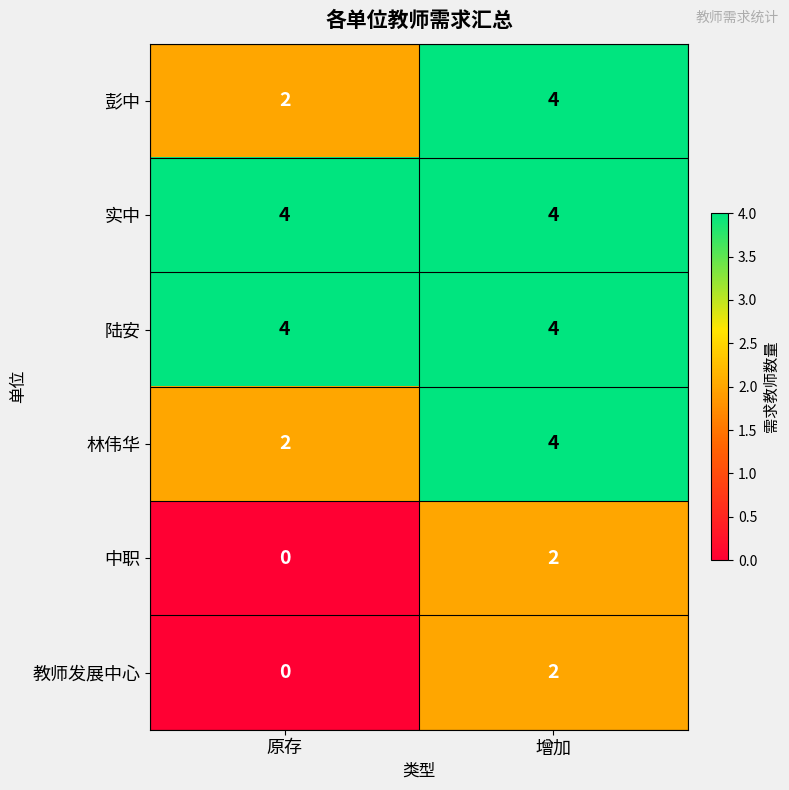

Rank the categories by 彭中 value from lowest to highest.

原存, 增加